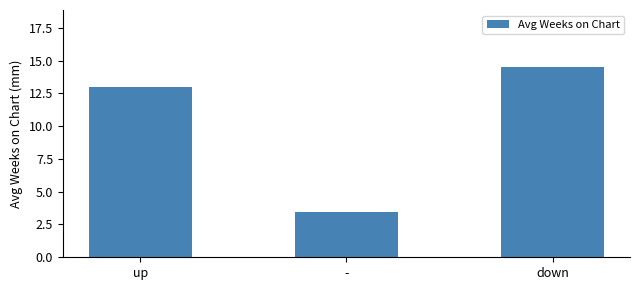

List the labels in order of value, smallest first.

-, up, down